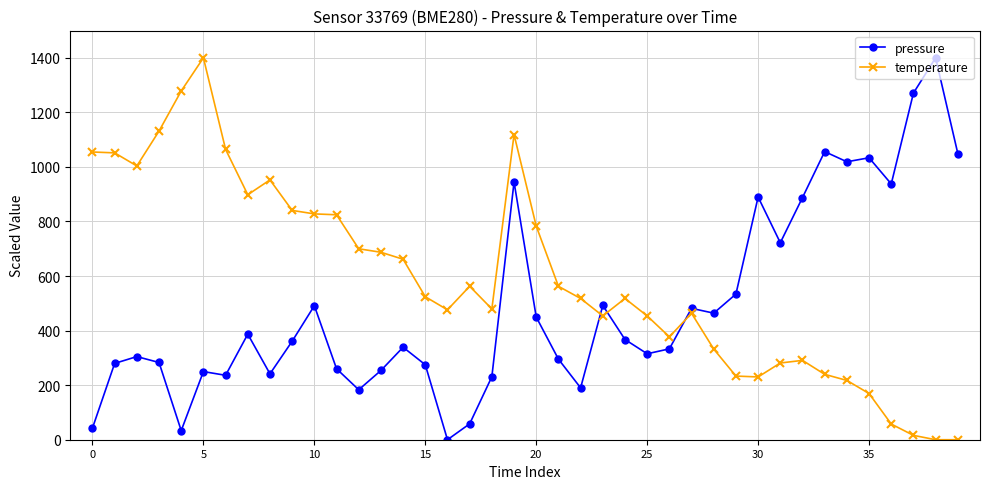

What is the sum of all temperature values?

23736.1